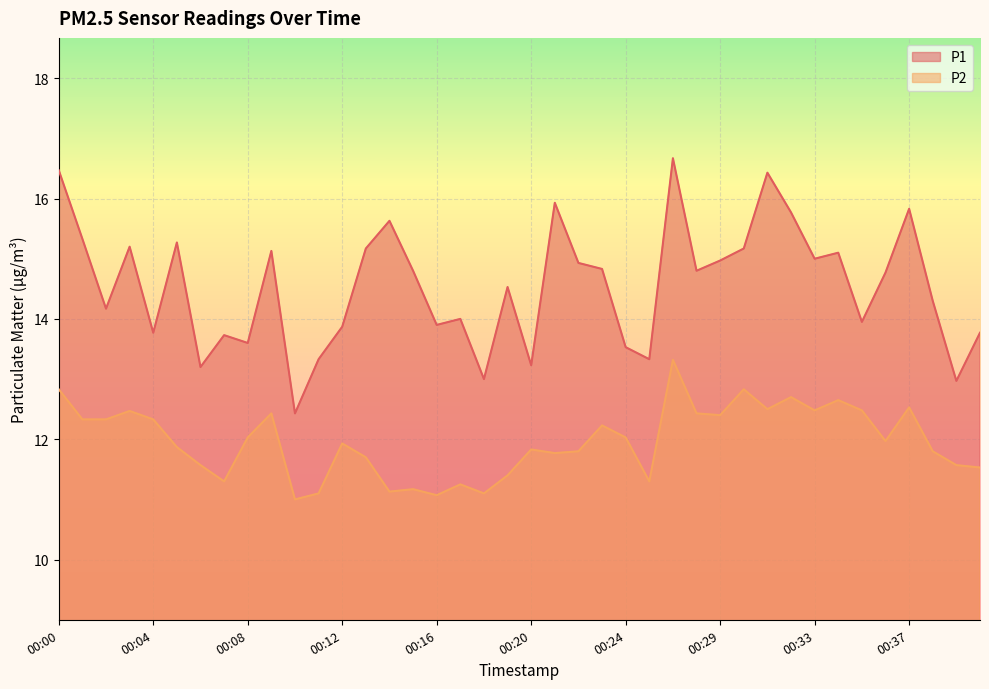

Reading right to left, list all the values displayed in this chart.

P1: 00:40=13.8	00:39=13.0	00:38=14.3	00:37=15.8	00:36=14.8	00:35=13.9	00:34=15.1	00:33=15.0	00:32=15.8	00:31=16.4	00:30=15.2	00:29=15.0	00:28=14.8	00:27=16.7	00:26=13.3	00:24=13.5	00:23=14.8	00:22=14.9	00:21=15.9	00:20=13.2	00:19=14.5	00:18=13.0	00:17=14.0	00:16=13.9	00:15=14.8	00:14=15.6	00:13=15.2	00:12=13.9	00:11=13.3	00:10=12.4	00:09=15.1	00:08=13.6	00:07=13.7	00:06=13.2	00:05=15.3	00:04=13.8	00:03=15.2	00:02=14.2	00:01=15.3	00:00=16.5
P2: 00:40=11.5	00:39=11.6	00:38=11.8	00:37=12.5	00:36=12.0	00:35=12.5	00:34=12.7	00:33=12.5	00:32=12.7	00:31=12.5	00:30=12.8	00:29=12.4	00:28=12.4	00:27=13.3	00:26=11.3	00:24=12.0	00:23=12.2	00:22=11.8	00:21=11.8	00:20=11.8	00:19=11.4	00:18=11.1	00:17=11.2	00:16=11.1	00:15=11.2	00:14=11.1	00:13=11.7	00:12=11.9	00:11=11.1	00:10=11.0	00:09=12.4	00:08=12.0	00:07=11.3	00:06=11.6	00:05=11.9	00:04=12.3	00:03=12.5	00:02=12.3	00:01=12.3	00:00=12.8